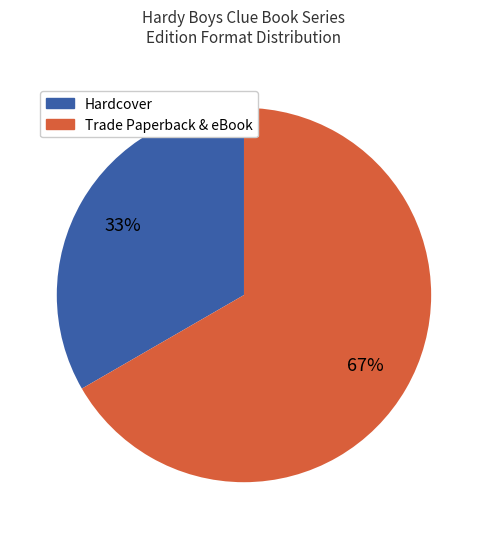

How many slices are in this pie chart?

2